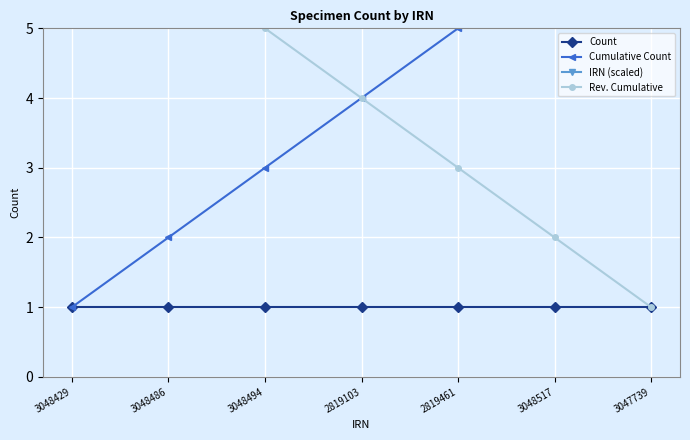

Which has a higher value, 3048486 or 3048494?

3048486